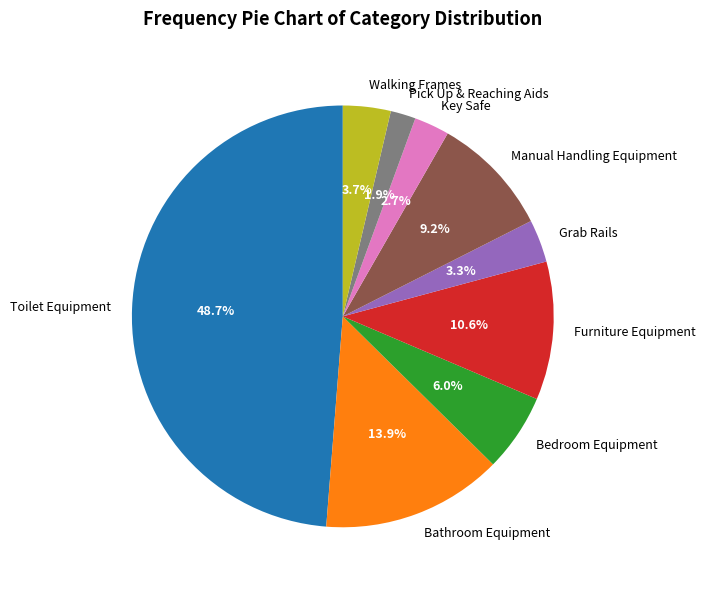

To the nearest percent, what portion does Manual Handling Equipment represent?

9%